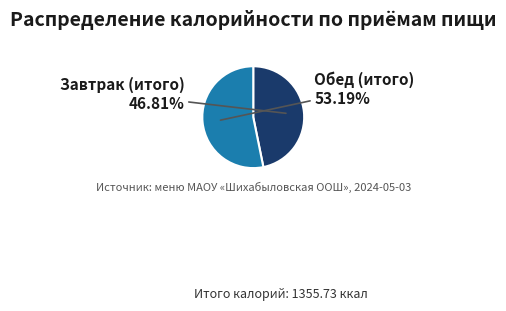

Rank the categories by value from highest to lowest.

Обед (итого), Завтрак (итого)